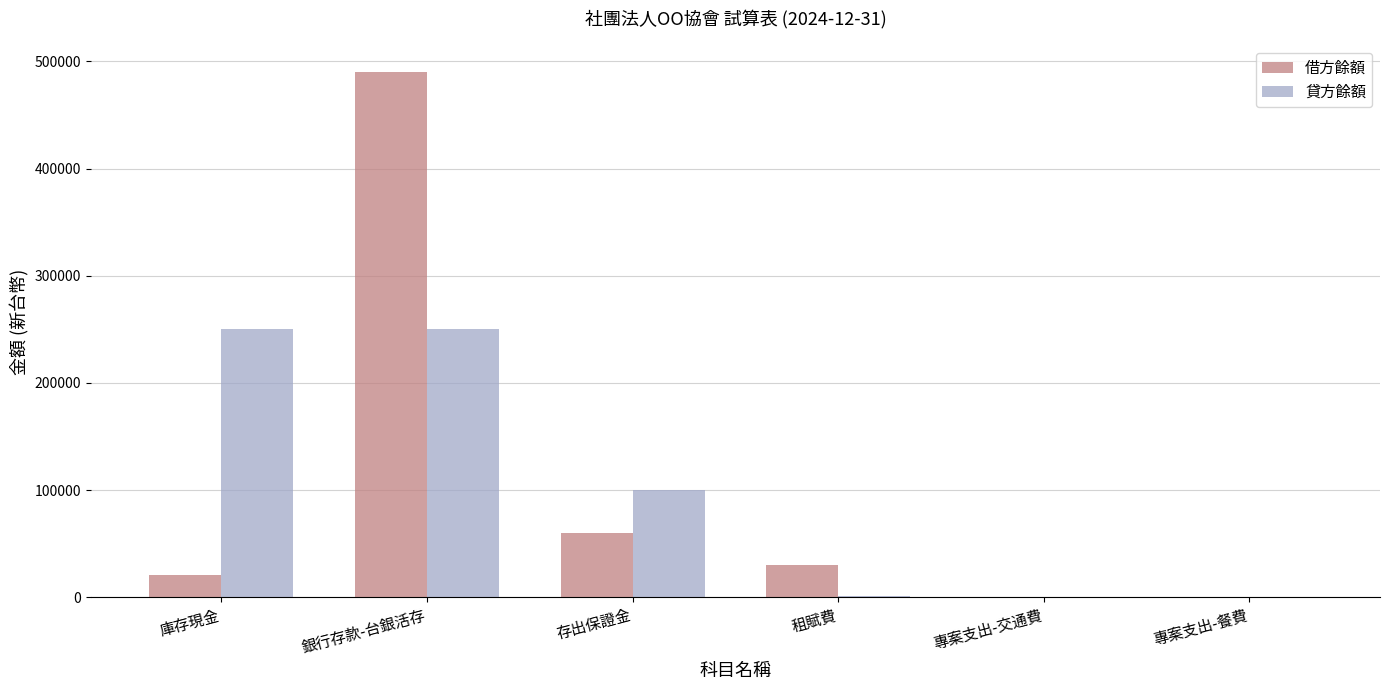

Is the value of 貸方餘額 at 庫存現金 greater than the value of 借方餘額 at 專案支出-餐費?

Yes